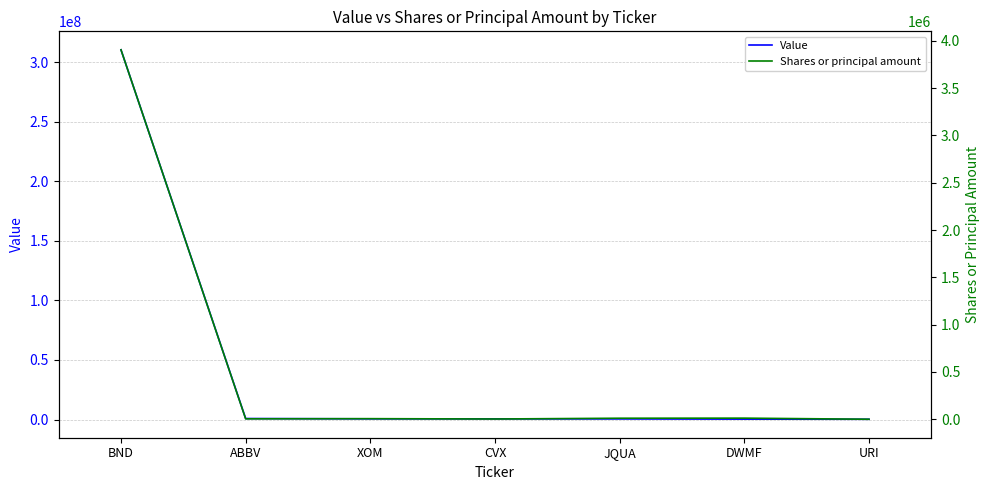

At which label does Value first exceed 532000?

BND